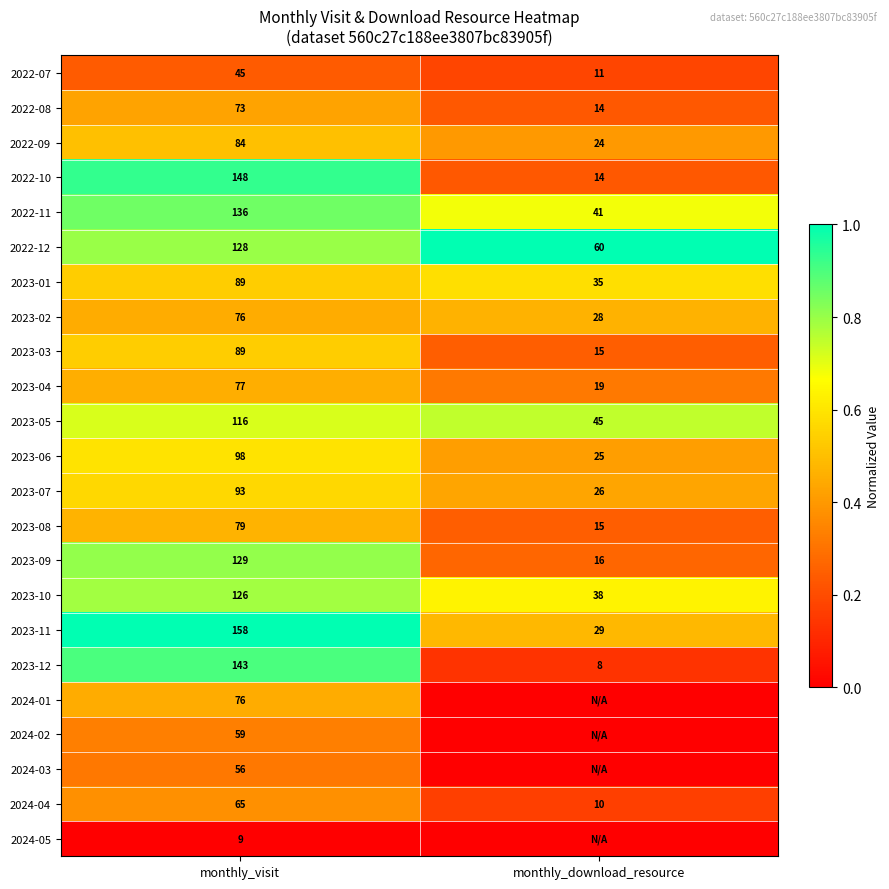

What is the lowest value of the 2023-03 series?

15